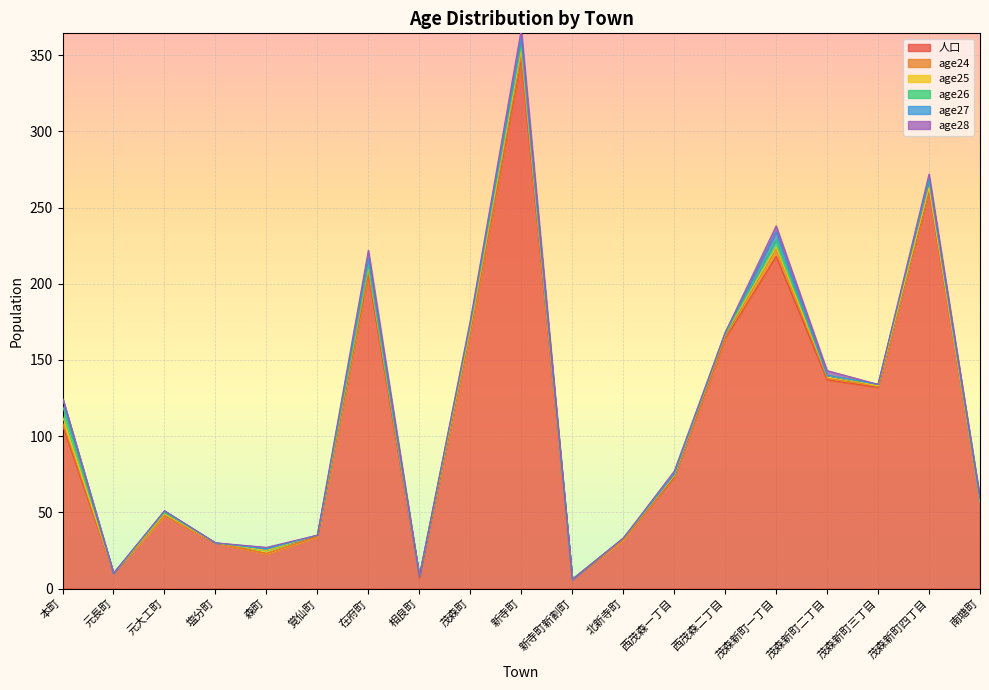

What position from the right is 茂森新町二丁目?

4